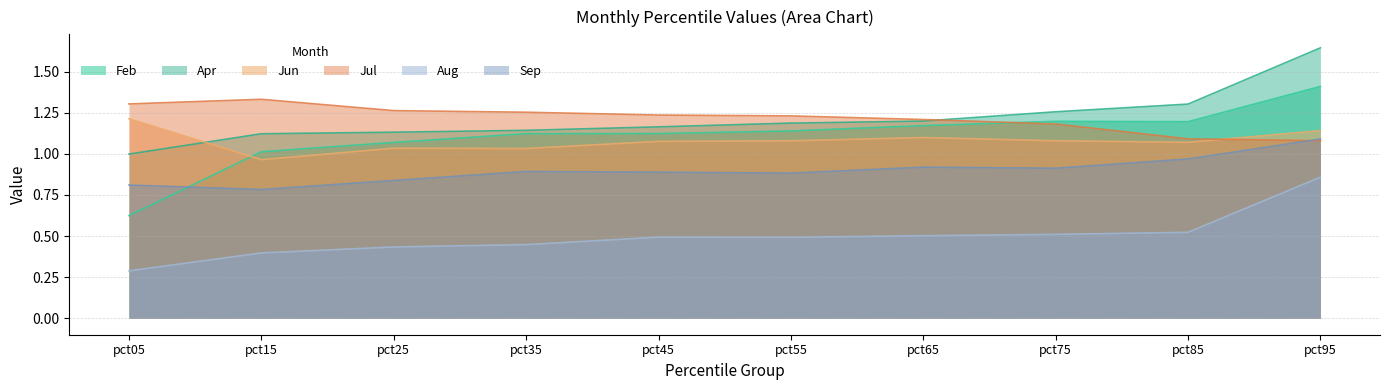

Reading left to right, what are all the values shown in this chart?

Feb: 0.6	1.0	1.1	1.1	1.1	1.1	1.2	1.2	1.2	1.4
Apr: 1.0	1.1	1.1	1.1	1.2	1.2	1.2	1.3	1.3	1.6
Jun: 1.2	1.0	1.0	1.0	1.1	1.1	1.1	1.1	1.1	1.1
Jul: 1.3	1.3	1.3	1.3	1.2	1.2	1.2	1.2	1.1	1.1
Aug: 0.3	0.4	0.4	0.4	0.5	0.5	0.5	0.5	0.5	0.9
Sep: 0.8	0.8	0.8	0.9	0.9	0.9	0.9	0.9	1.0	1.1